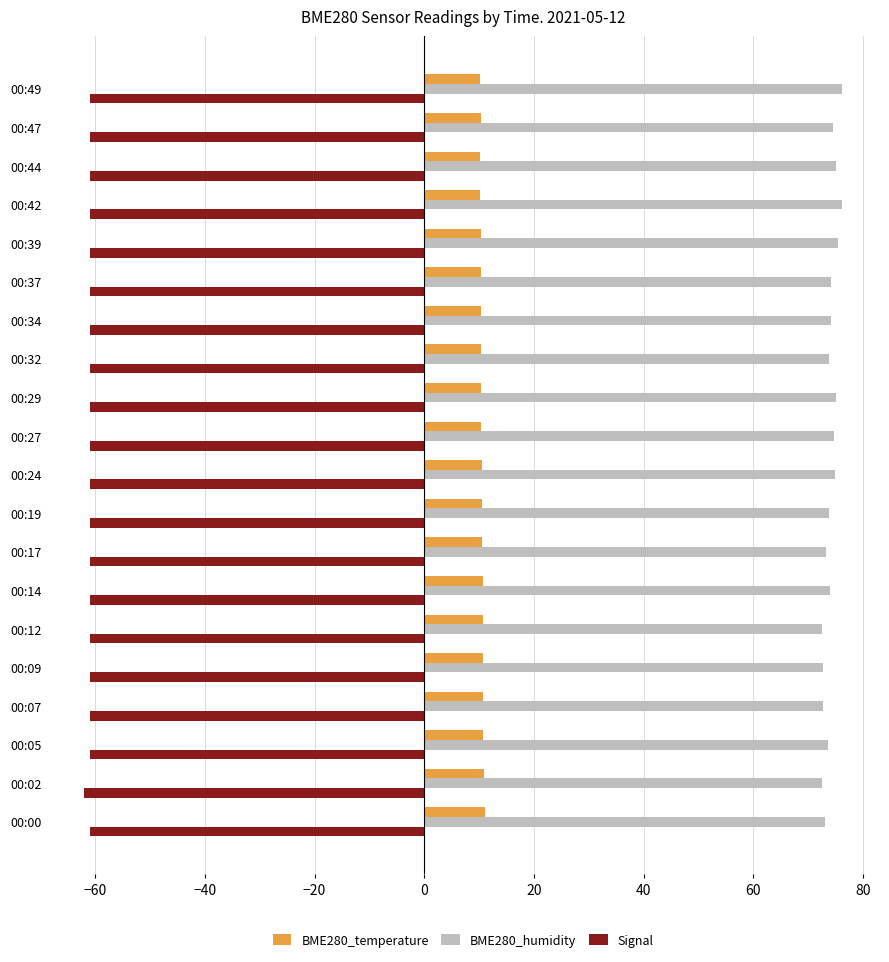

What is the minimum value for BME280_temperature?

10.2